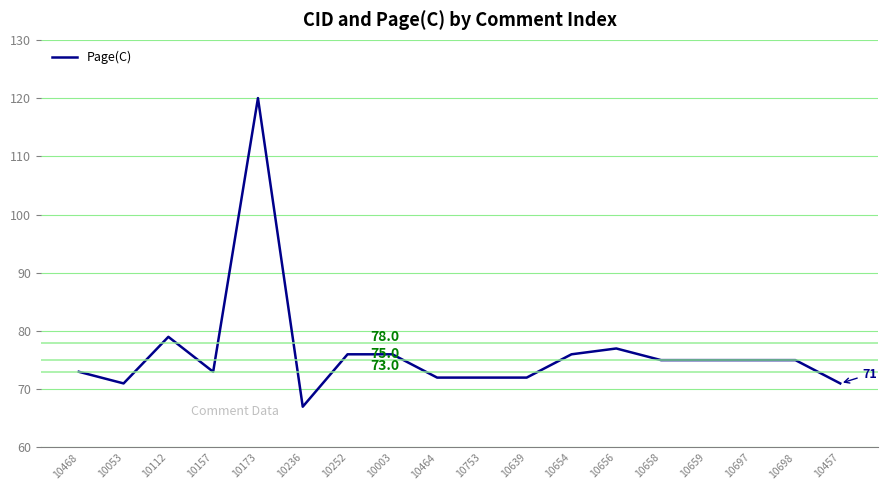

What is the change in value from 10639 to 10658?

+3